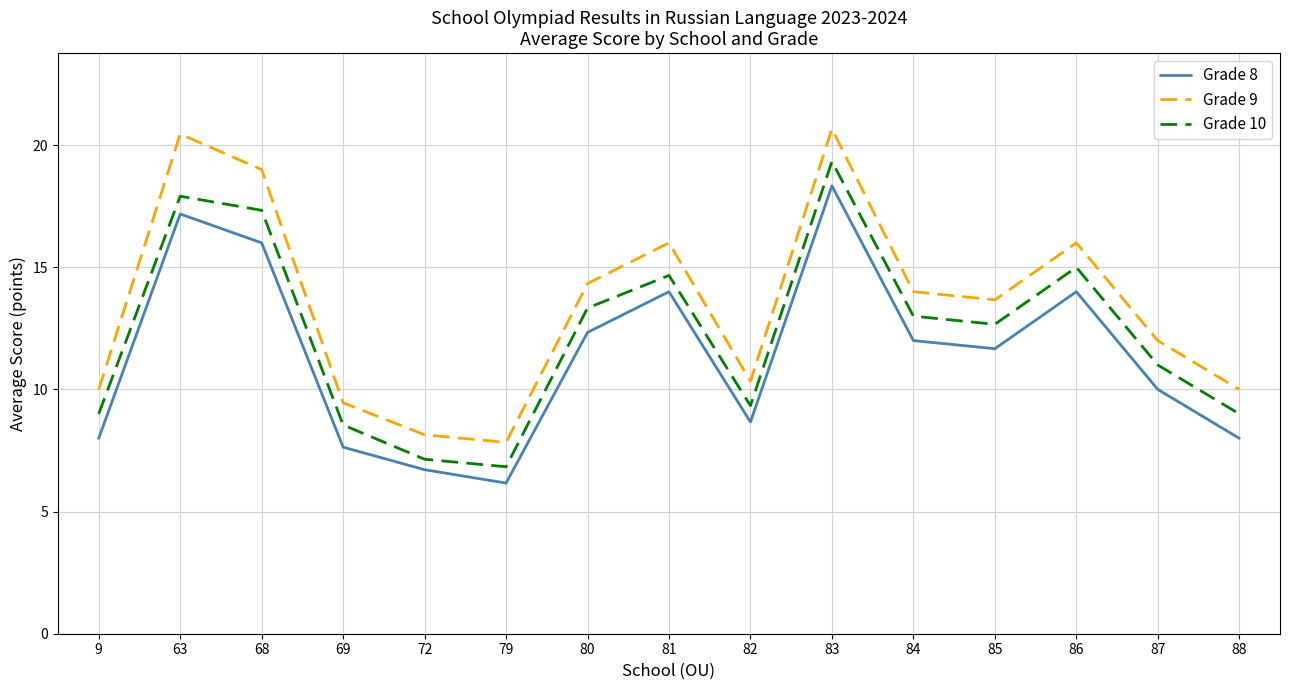

Which category has the lowest value across all series?

79